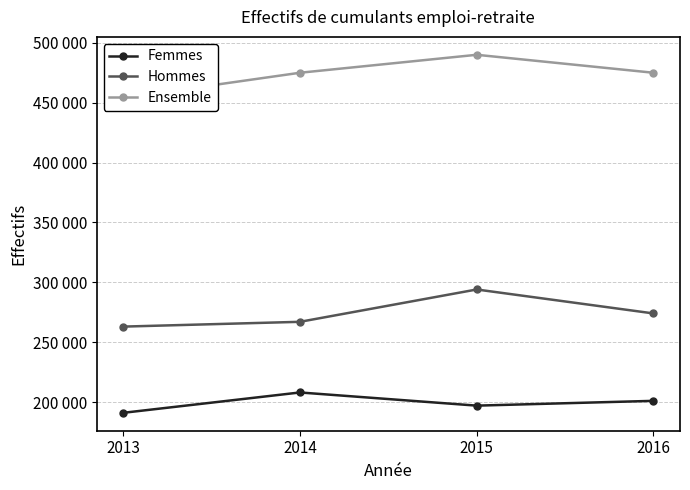

What are all the series names shown in the legend?

Femmes, Hommes, Ensemble